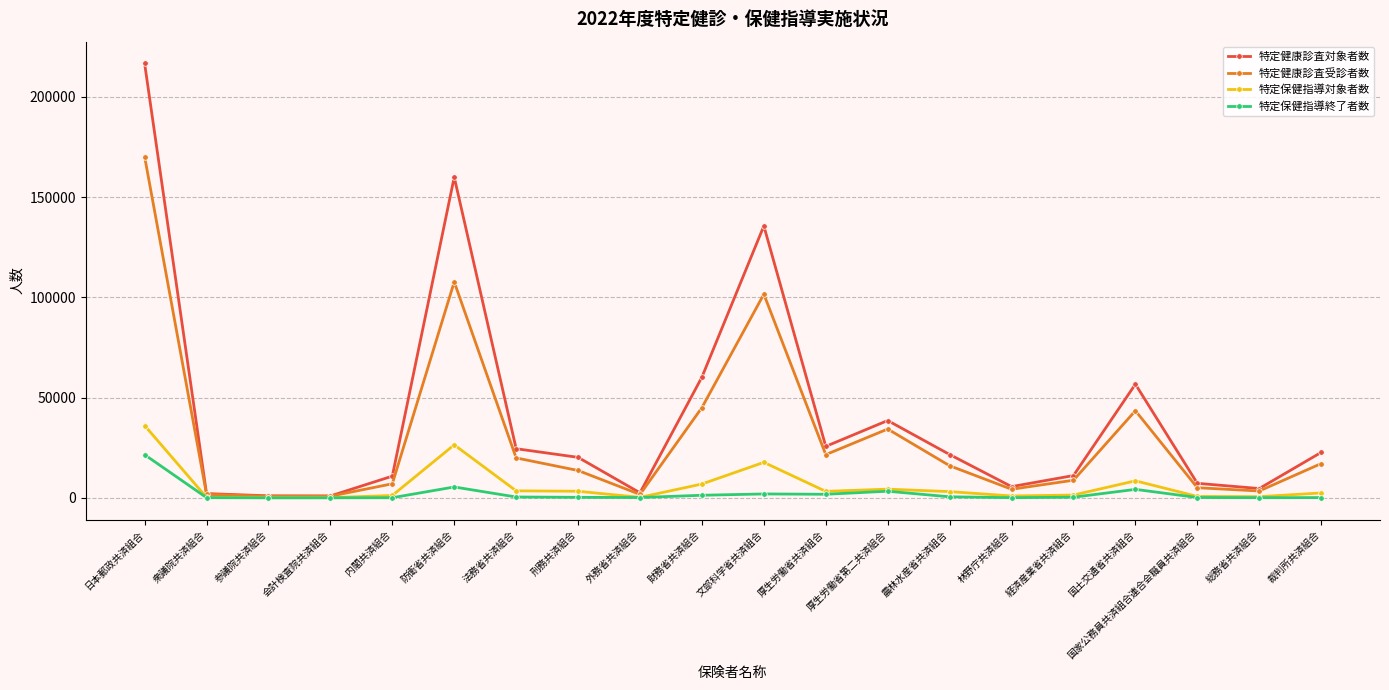

True or false: 特定健康診査受診者数 has more than 1 interior local peaks.

True